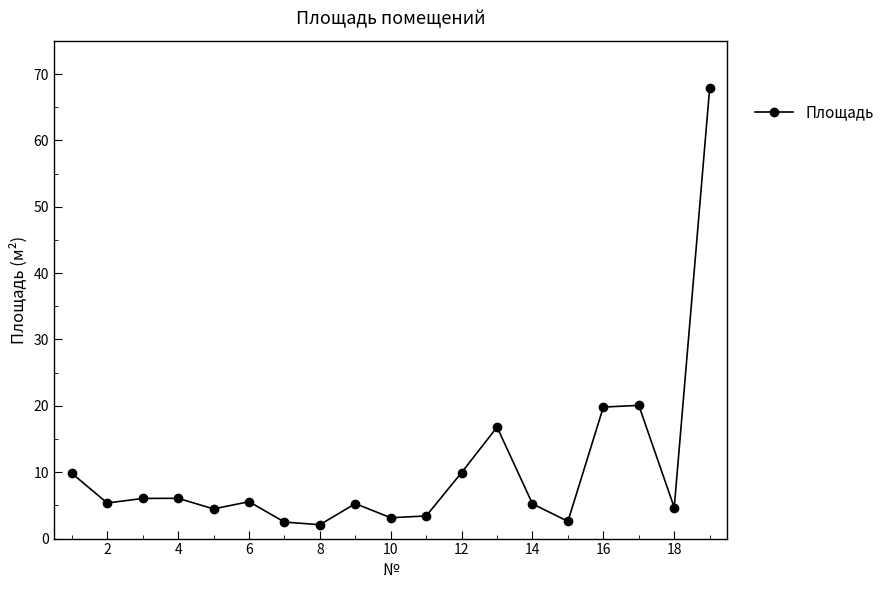

What is the minimum value shown in the chart?

2.1